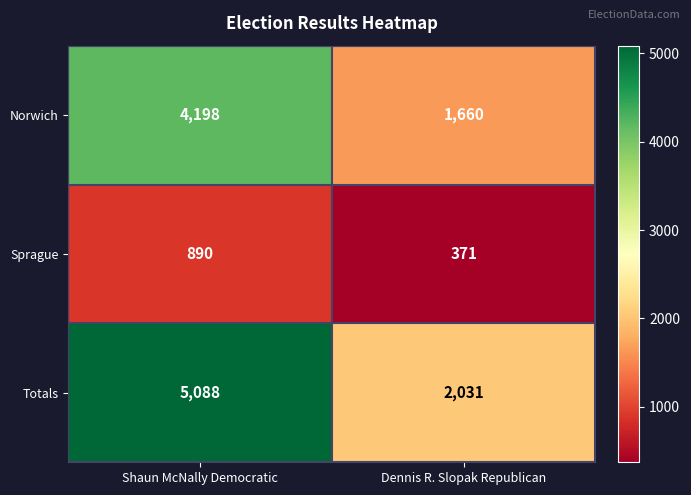

What is the total value across all series at Shaun McNally Democratic?

10176